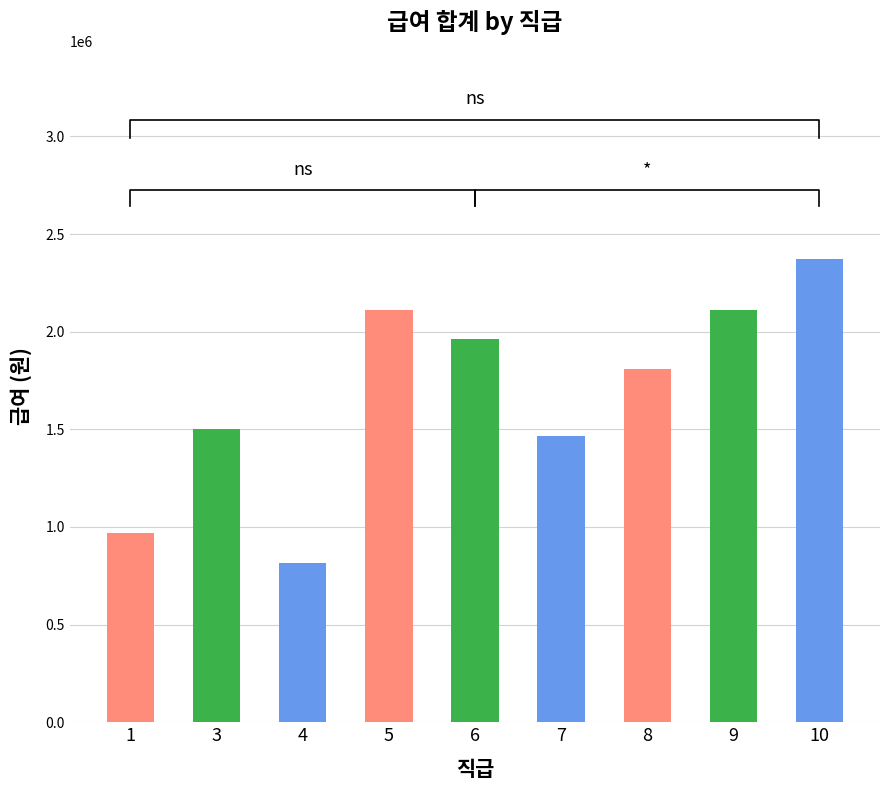

What is the average value?

1679911